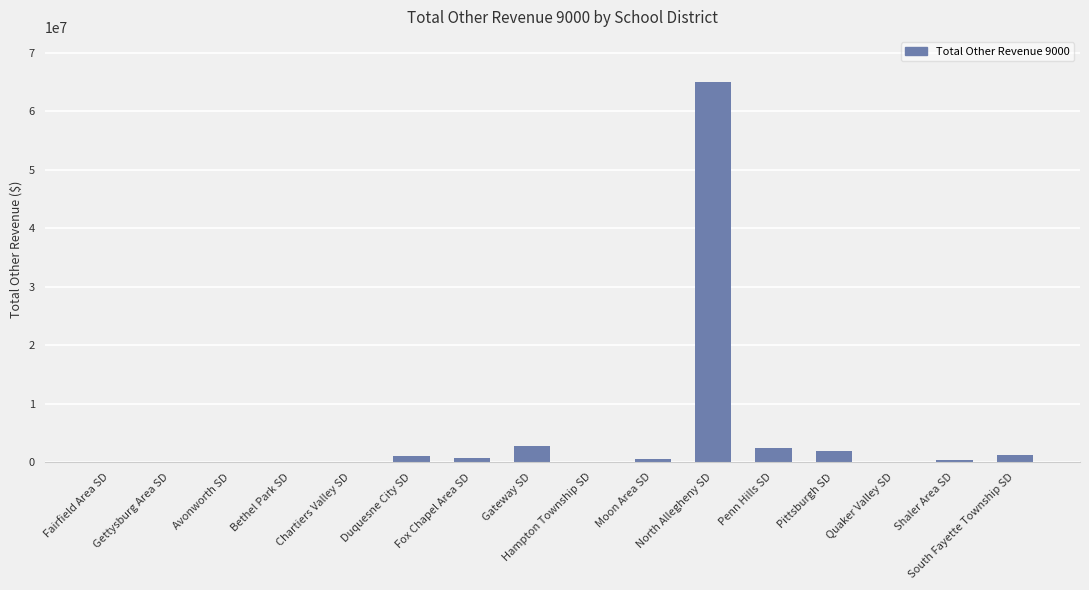

Count the number of categories in the chart.

16